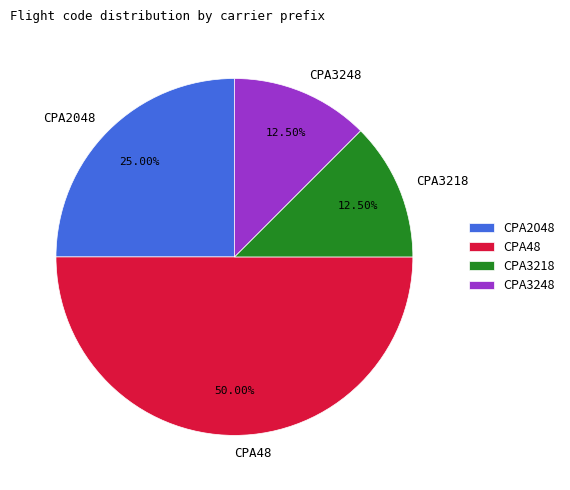

Combined, do CPA3218 and CPA3248 account for over 50%?

No